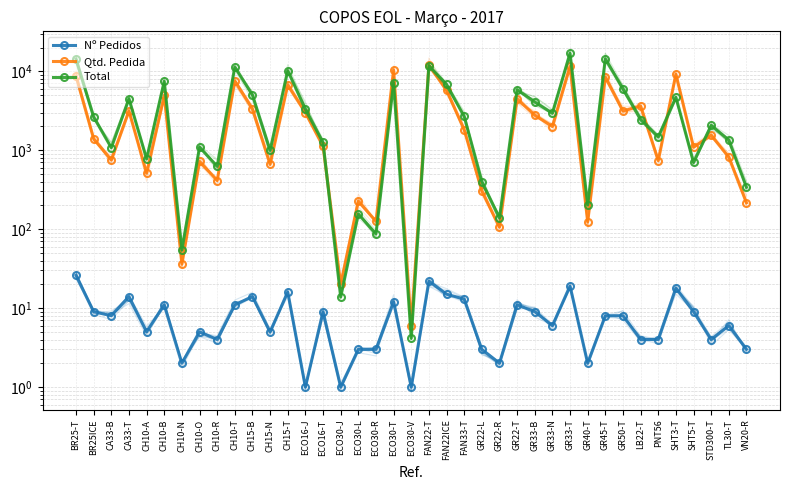

List the series in order of their peak value, highest first.

Total, Qtd. Pedida, Nº Pedidos